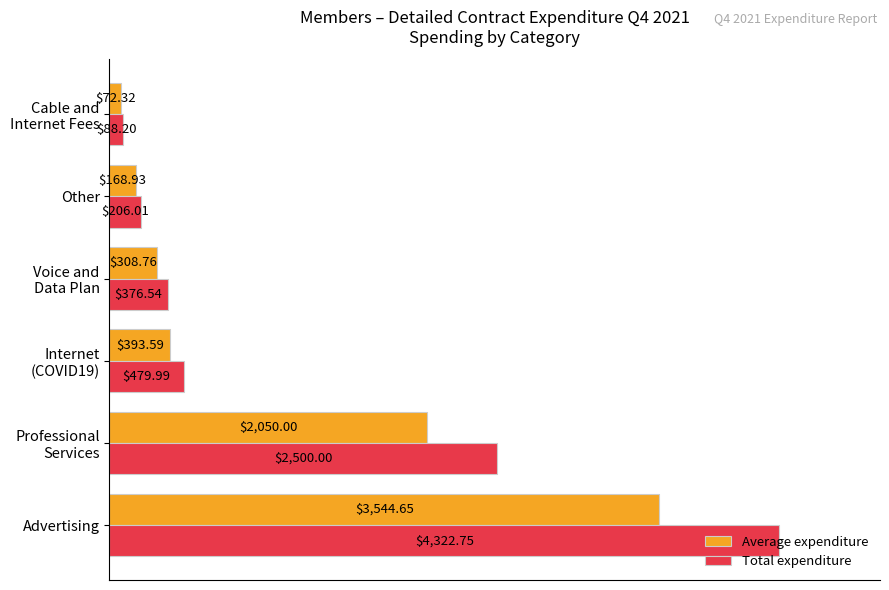

Which series has the largest range (max minus min)?

Total expenditure